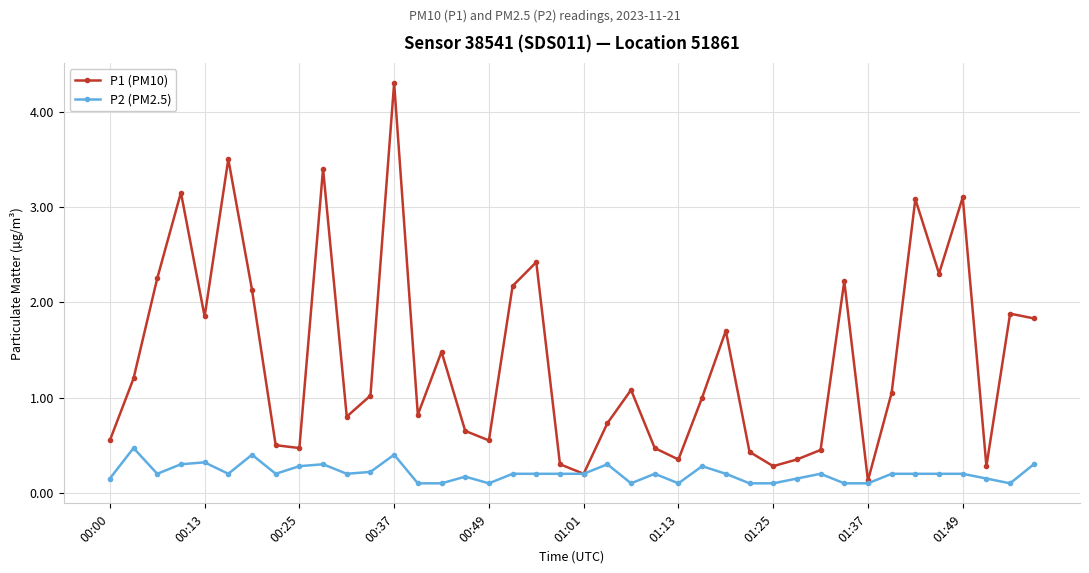

What is the sum of all P2 (PM2.5) values?

8.2